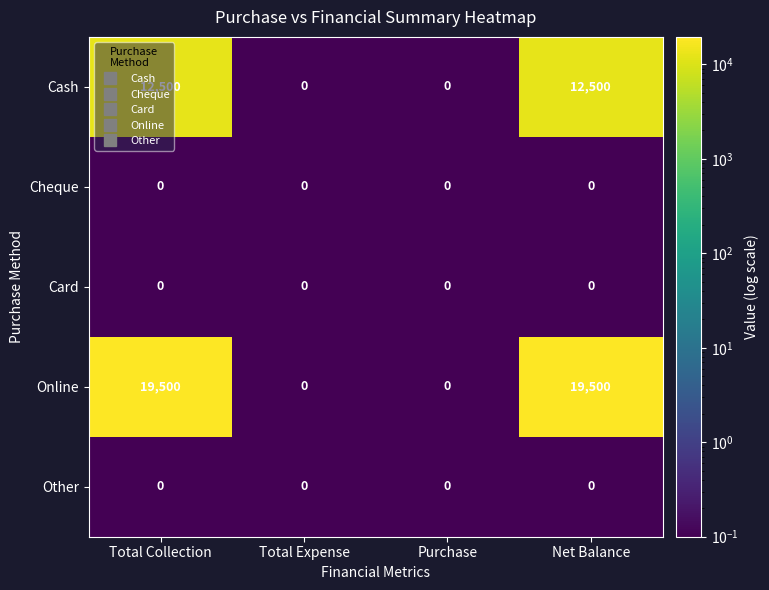

Which series has the largest total across all categories?

Online